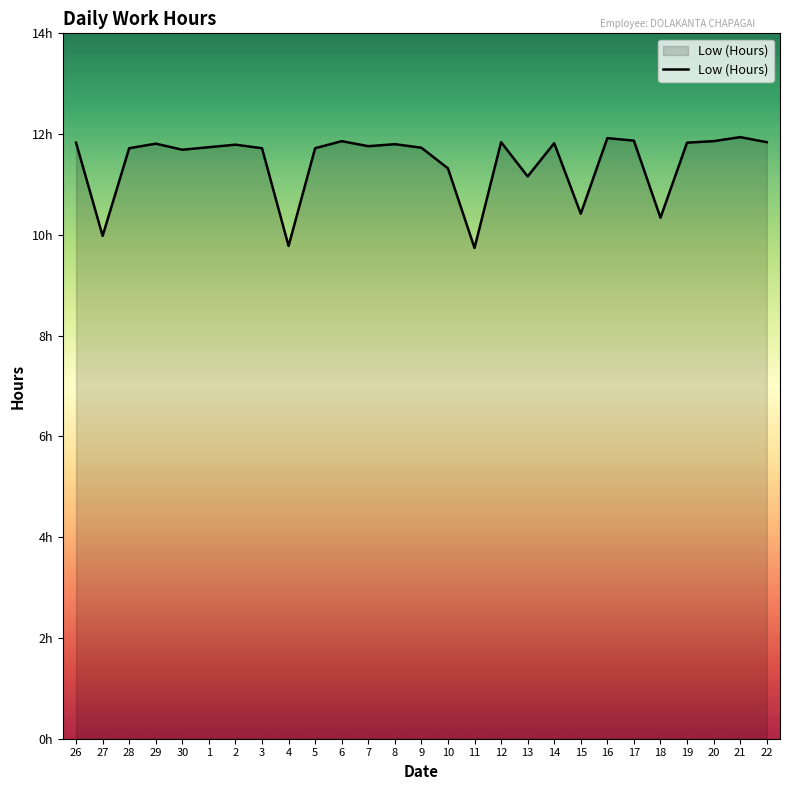

Is this an area chart (filled region under the line)?

Yes